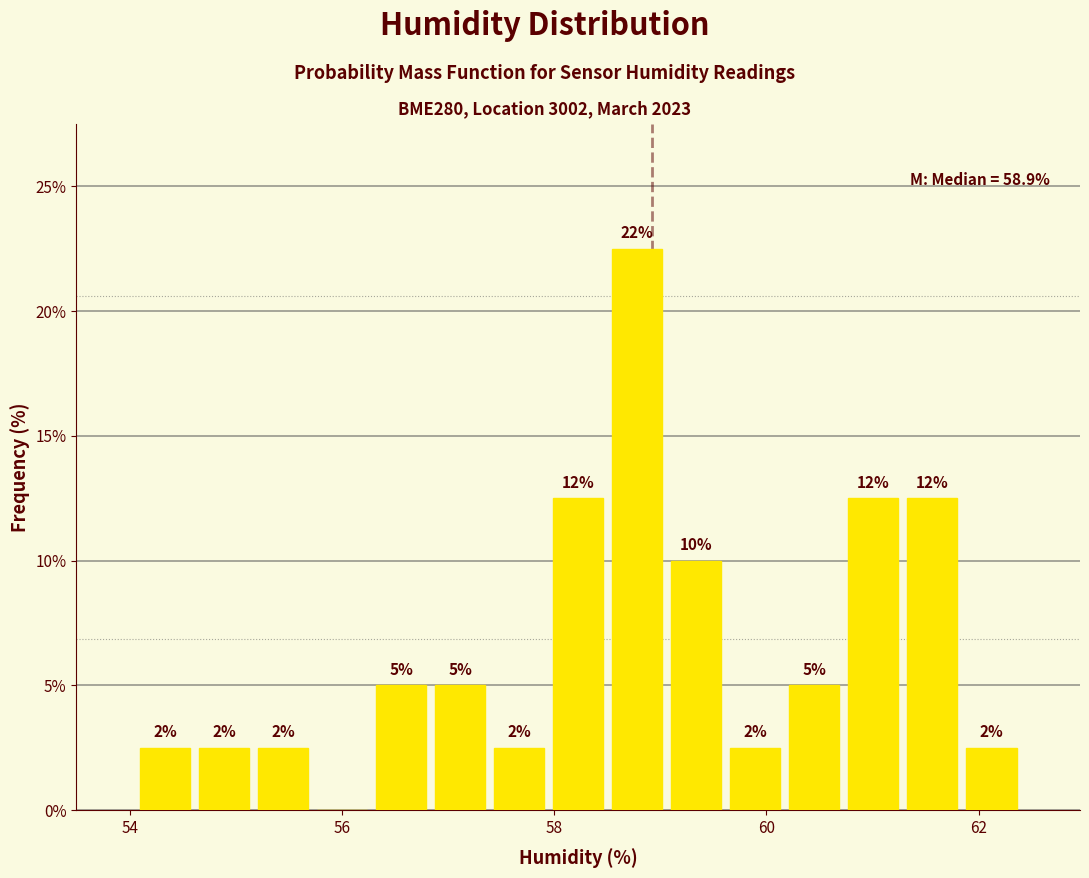

Around what value on the x-axis is the tallest bar? Give the approximate position of its centre, as read against the axis.

58.8